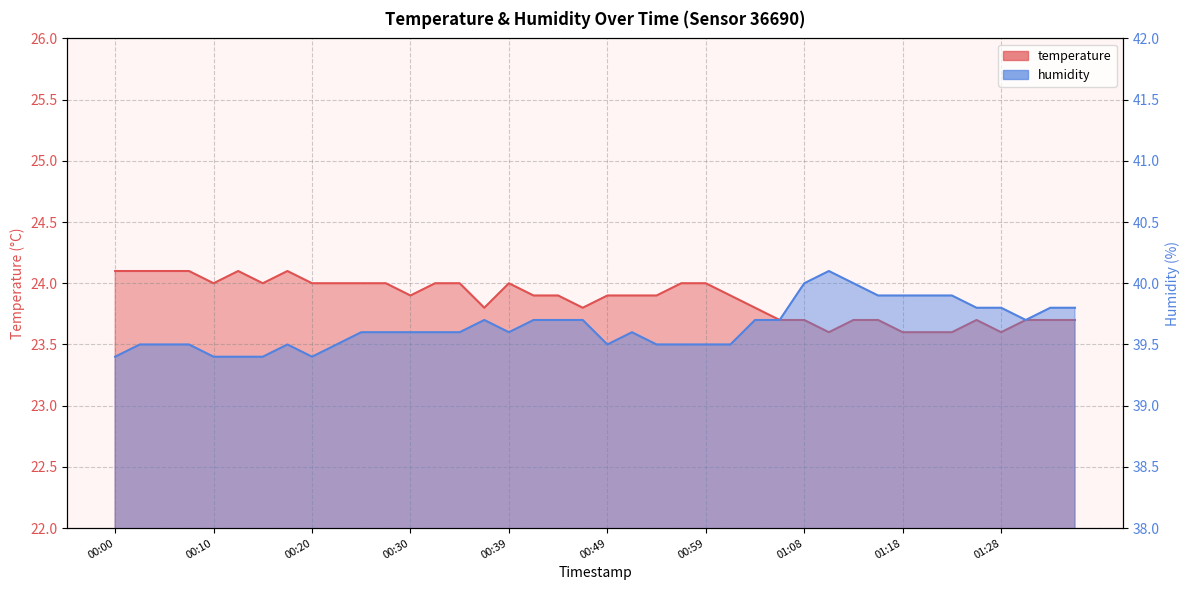

True or false: temperature has a value of 31.4 at 01:26.

False